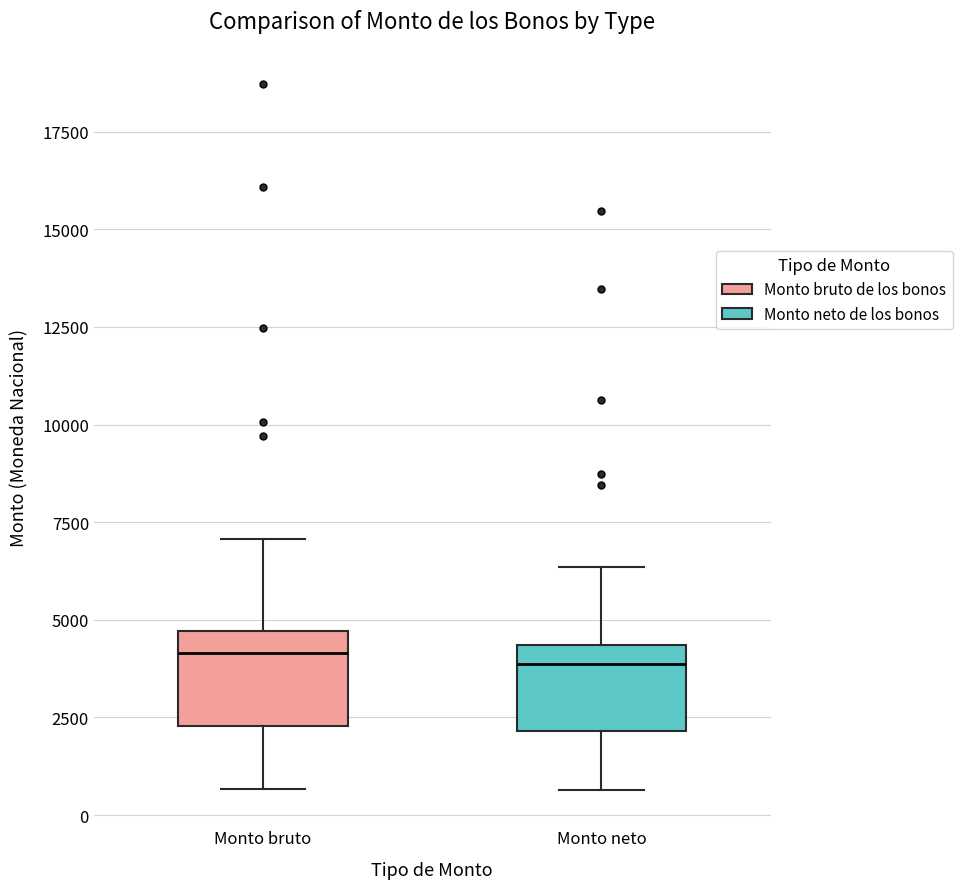

Reading left to right, transcribe this box plot: for each box, give where its median line is, the range the box spans, and where its two whiskers end, as read against the y-axis. The values are not printed on the chart, so give them approximately, as read against the axis.

Monto bruto: median 4000, box 2500 to 4500, whiskers 500 to 7000
Monto neto: median 4000, box 2000 to 4500, whiskers 500 to 6500